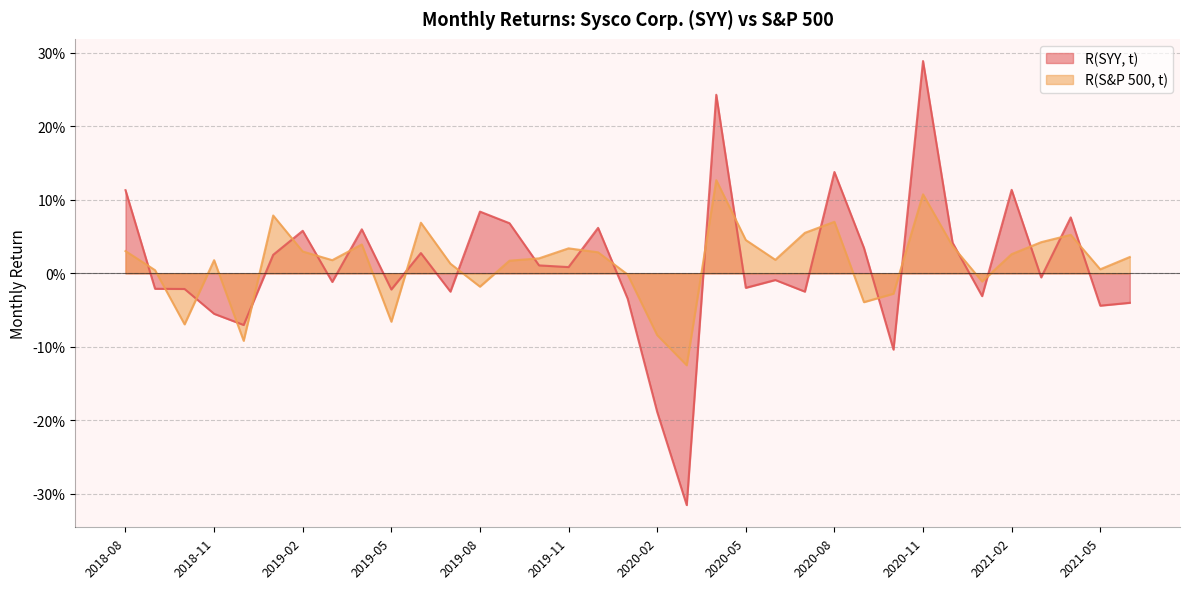

Which category has the highest value in the R(SYY, t) series?

2020-11